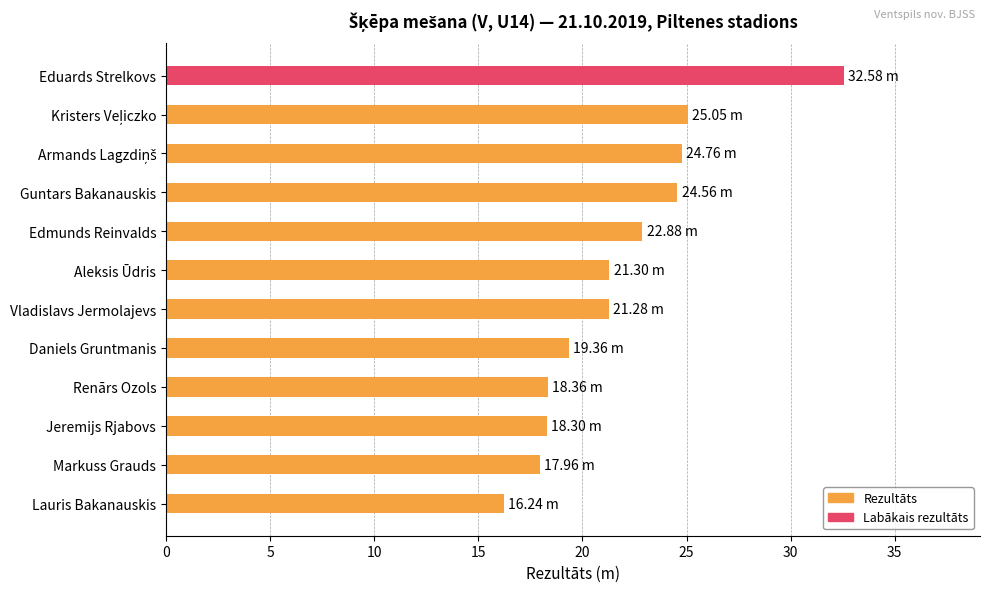

What is the maximum value shown in the chart?

32.6